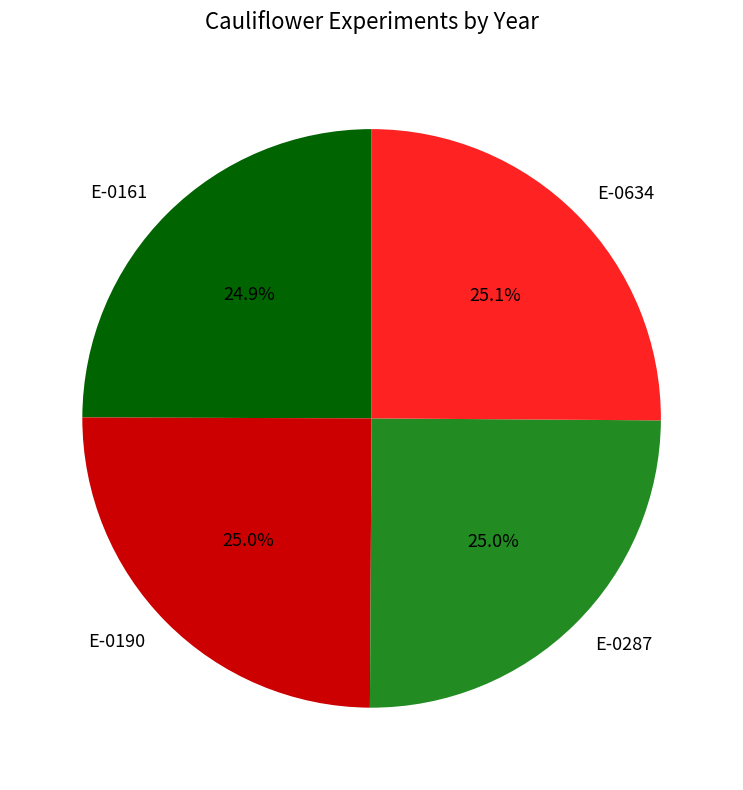

Combined, what portion of the pie is E-0287 and E-0634?

50.1%